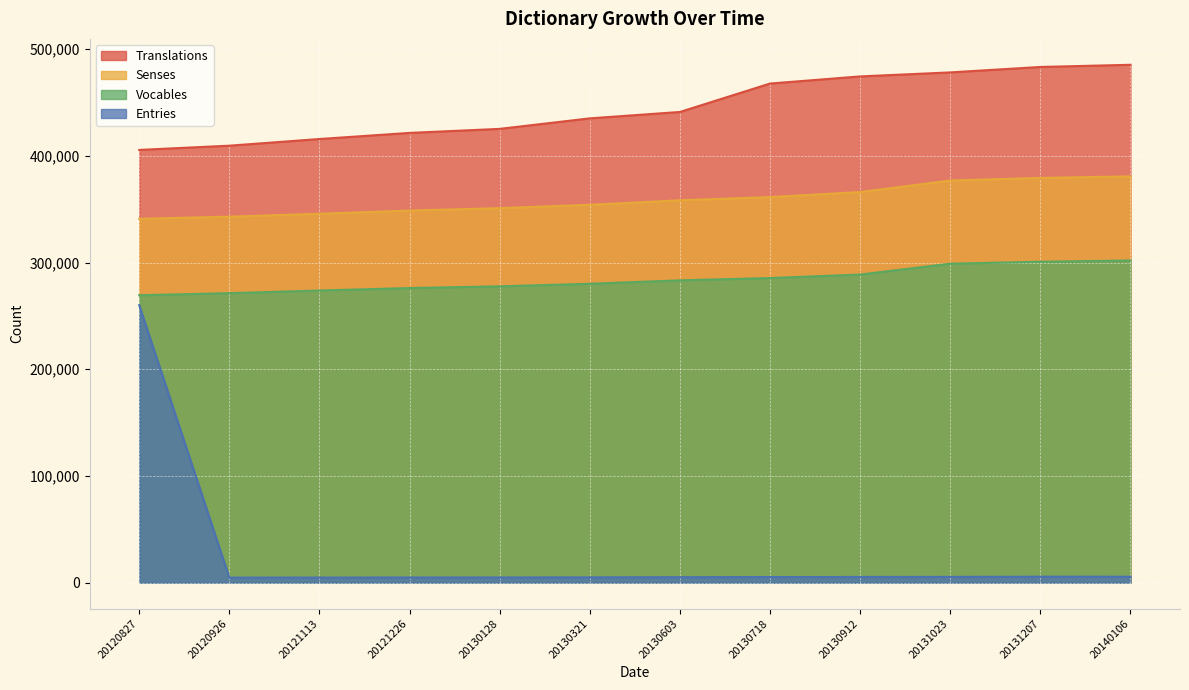

Reading left to right, what are all the values shown in this chart?

Translations: 405497	409459	415708	421436	425206	435060	441050	467683	474368	478123	483219	485265
Senses: 340976	342921	345674	348644	350924	354064	358274	361276	365998	376821	379224	380667
Vocables: 269332	271256	273739	276066	277665	280066	283282	285429	288690	298883	300715	301878
Entries: 260072	4731	4779	4848	4886	4978	5127	5270	5339	5412	5591	5562